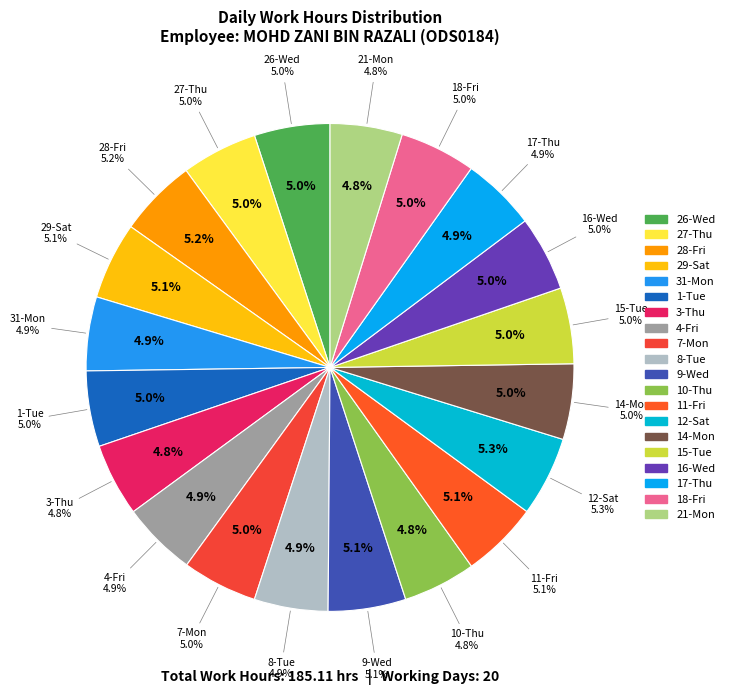

To the nearest percent, what portion does 7-Mon represent?

5%